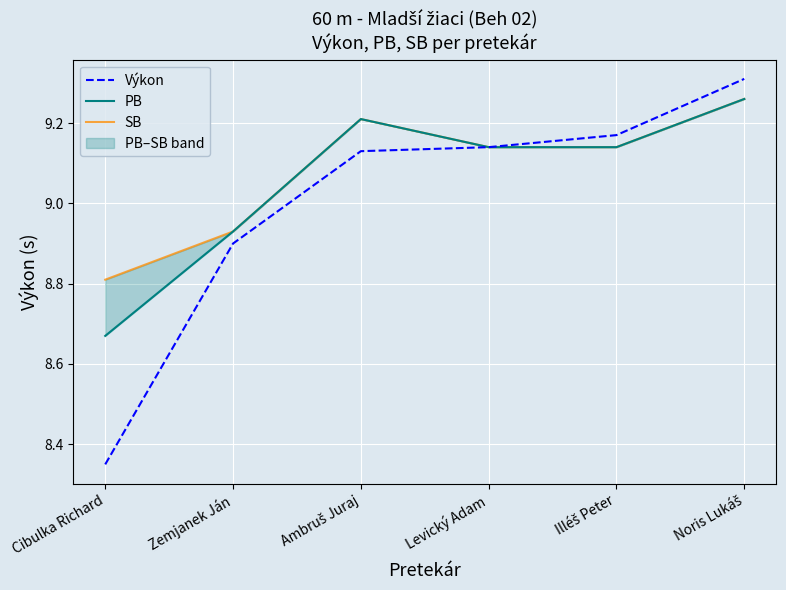

The Výkon series shows 9.2 at Illéš Peter. True or false?

True